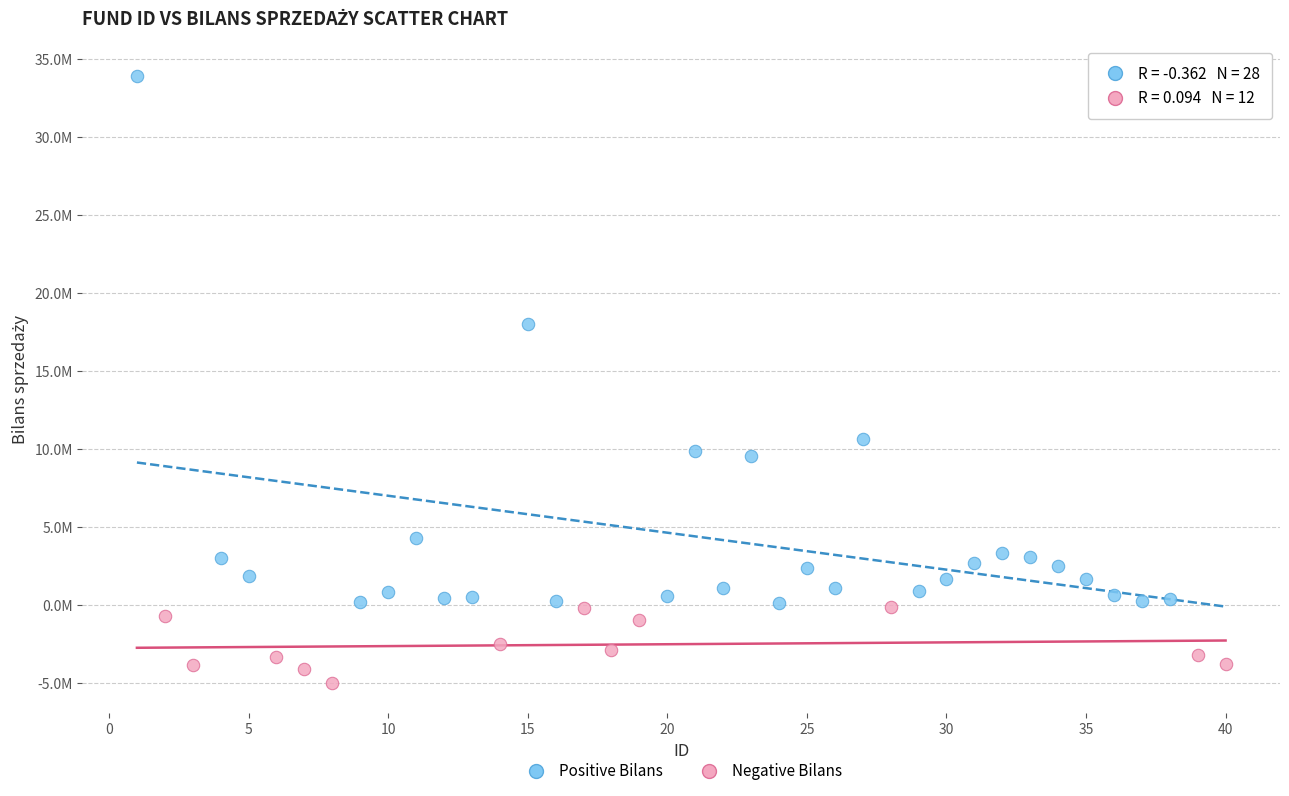

Which series has the largest Y range (max minus min)?

Positive Bilans